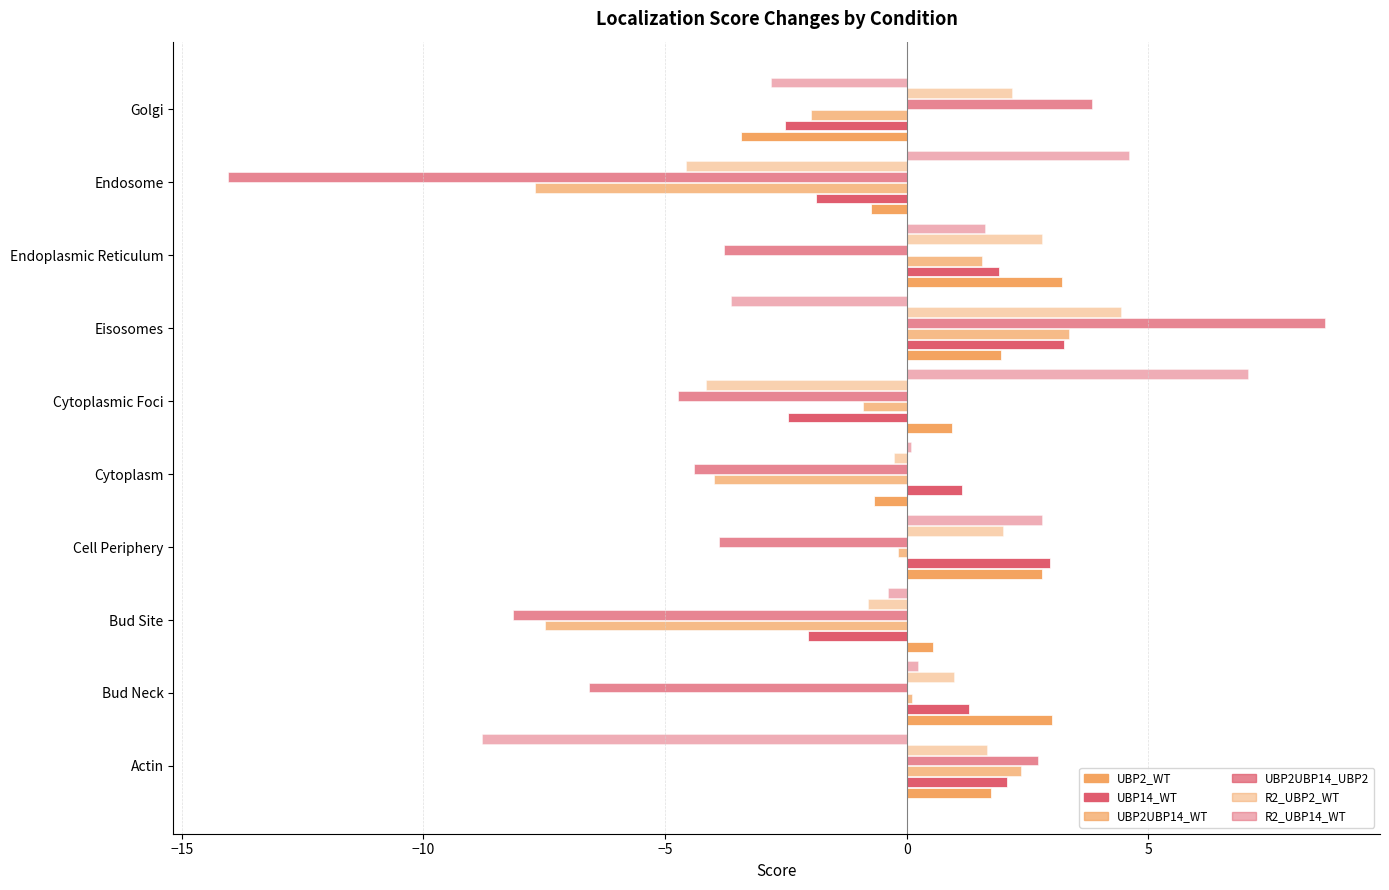

How many values in R2_UBP2_WT are below zero?

4